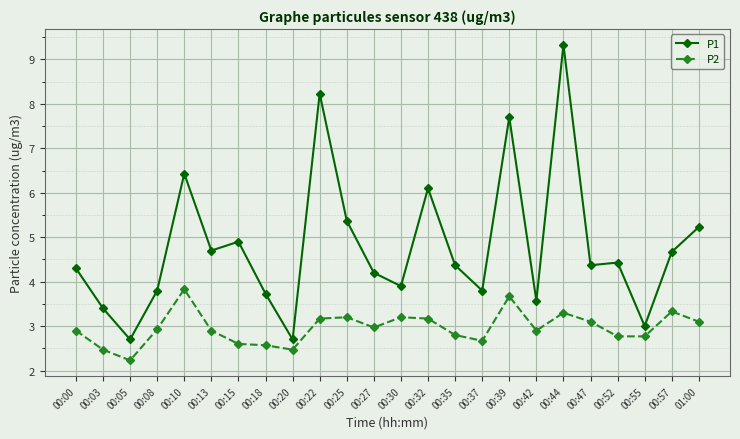

What is the difference between the maximum and minimum values in the P2 series?

1.6